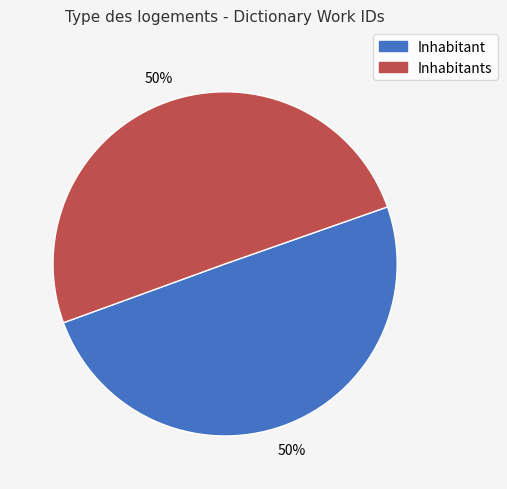

To the nearest percent, what is the average slice percentage?

50%